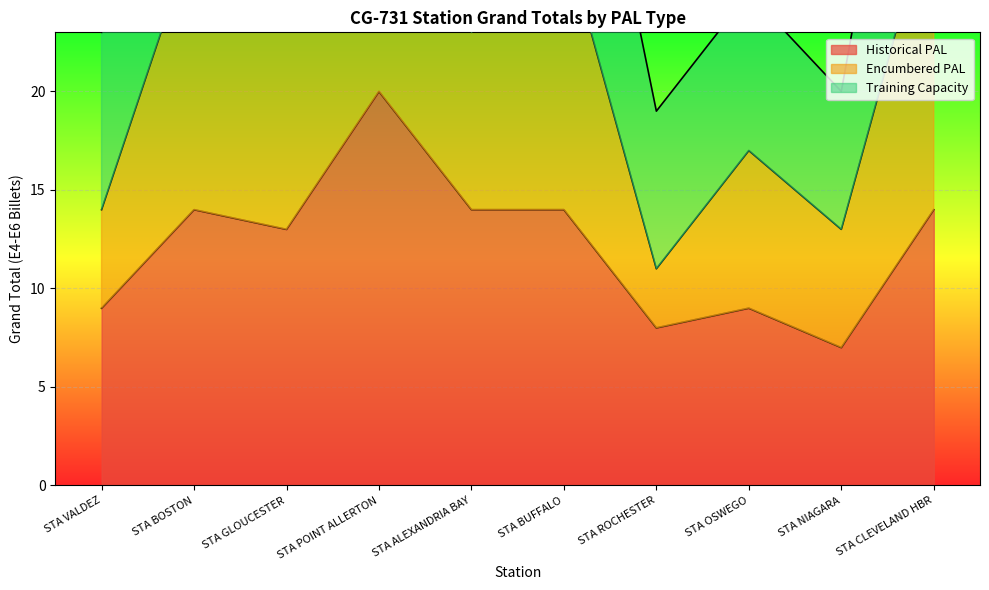

True or false: Historical PAL has a value of 8 at STA BUFFALO.

False